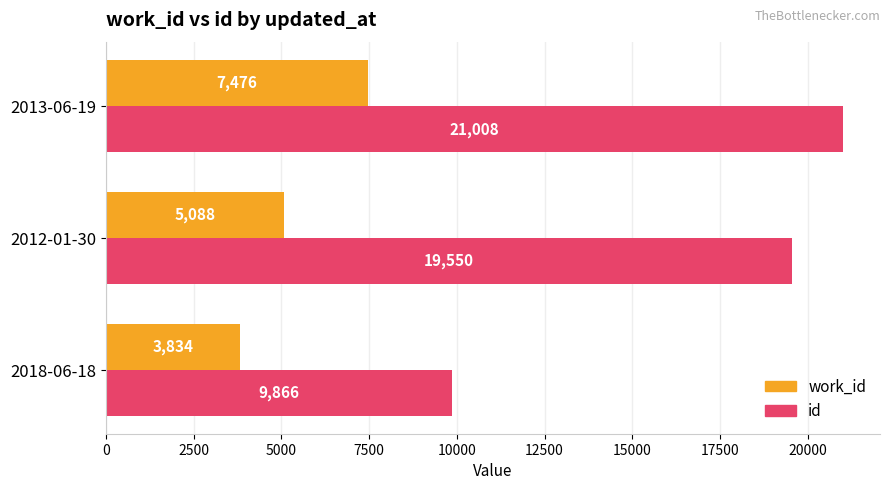

At which category does the chart reach its peak across all series?

2013-06-19